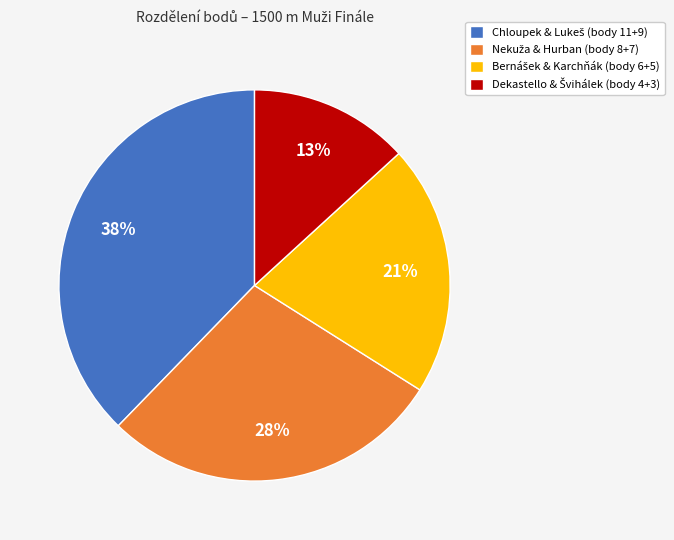

To the nearest percent, what is the average slice percentage?

25%